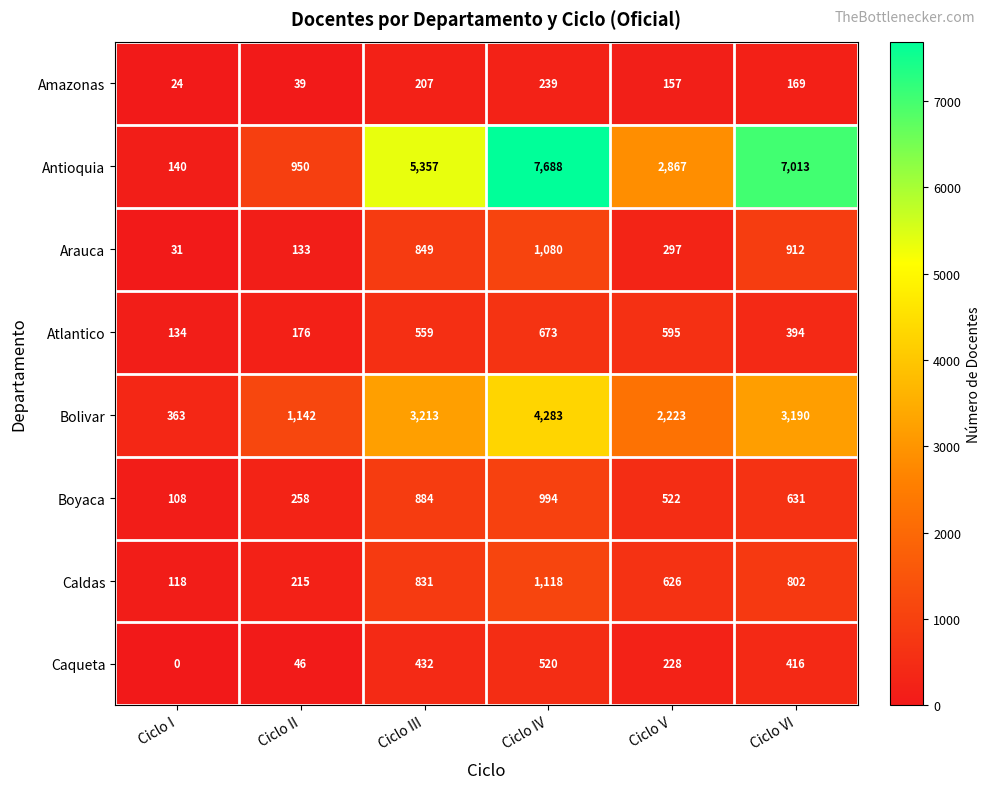

Rank the categories by Bolivar value from lowest to highest.

Ciclo I, Ciclo II, Ciclo V, Ciclo VI, Ciclo III, Ciclo IV